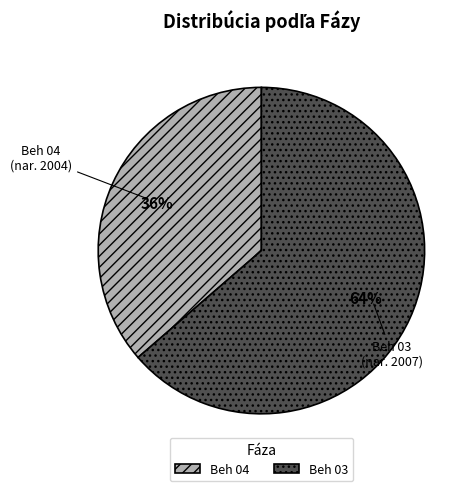

Is there a majority slice in this chart?

Yes